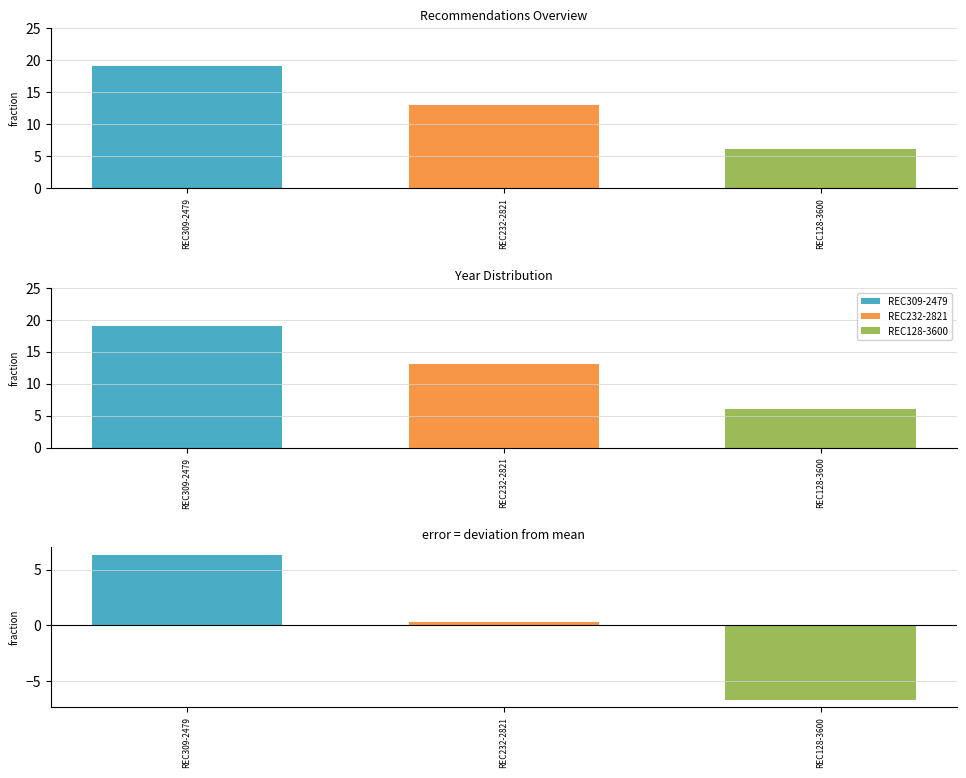

True or false: the data shows 3559 at REC309-2479.

False